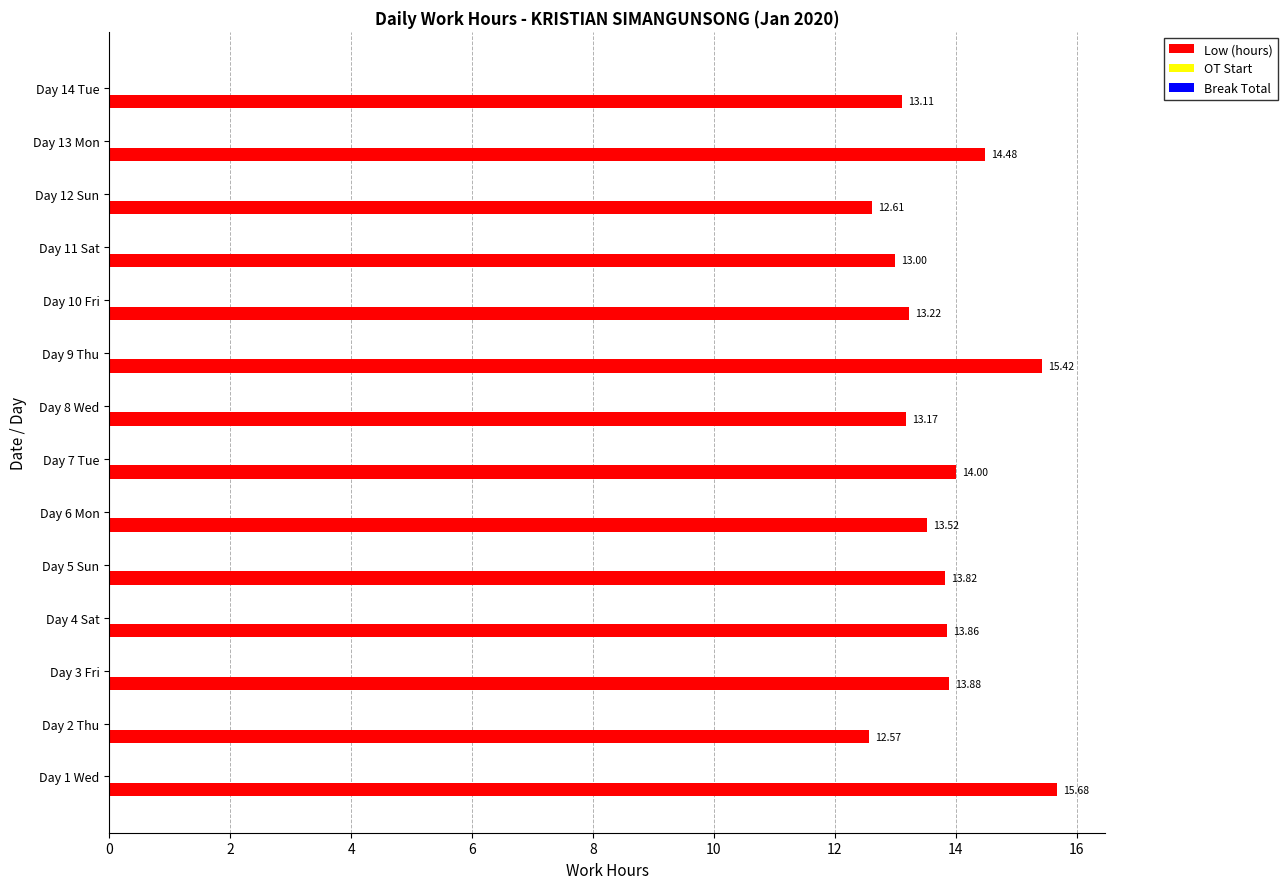

Which has a higher value, Day 11 Sat or Day 14 Tue?

Day 14 Tue